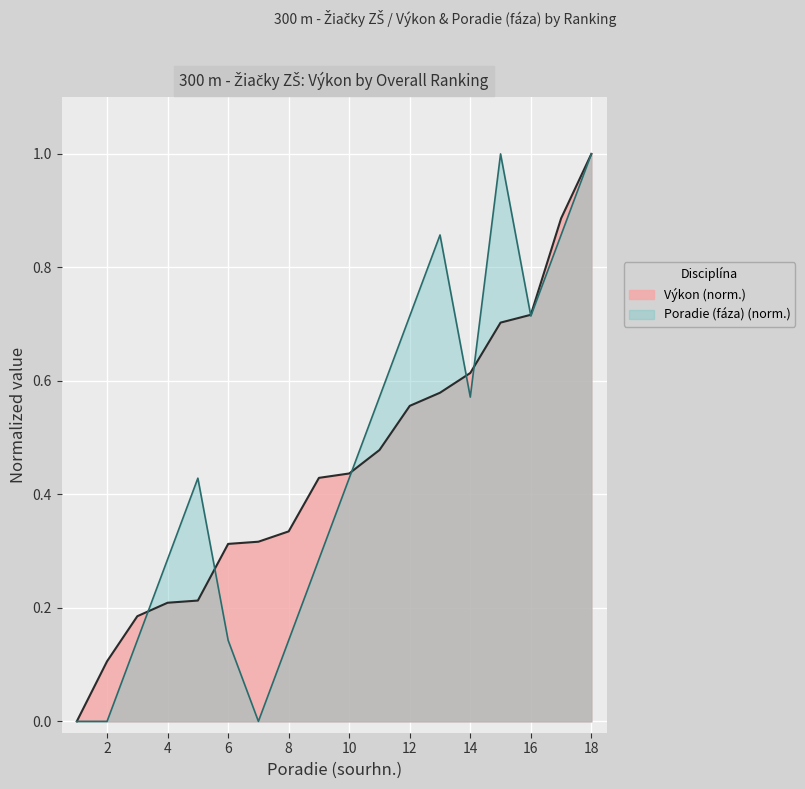

Count the number of categories in the chart.

18